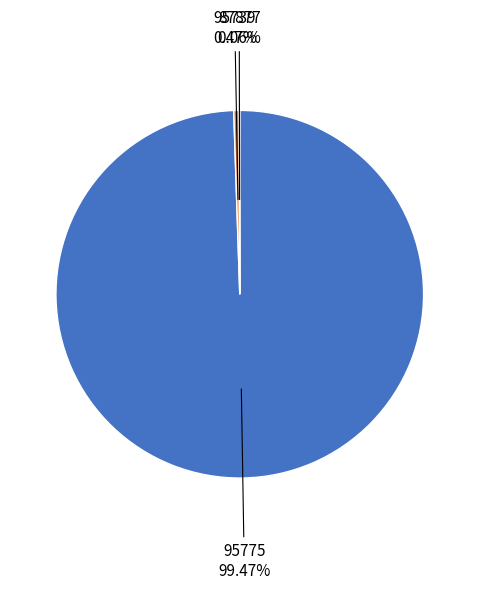

Is the sum of 95775 and 95739 greater than half?

Yes